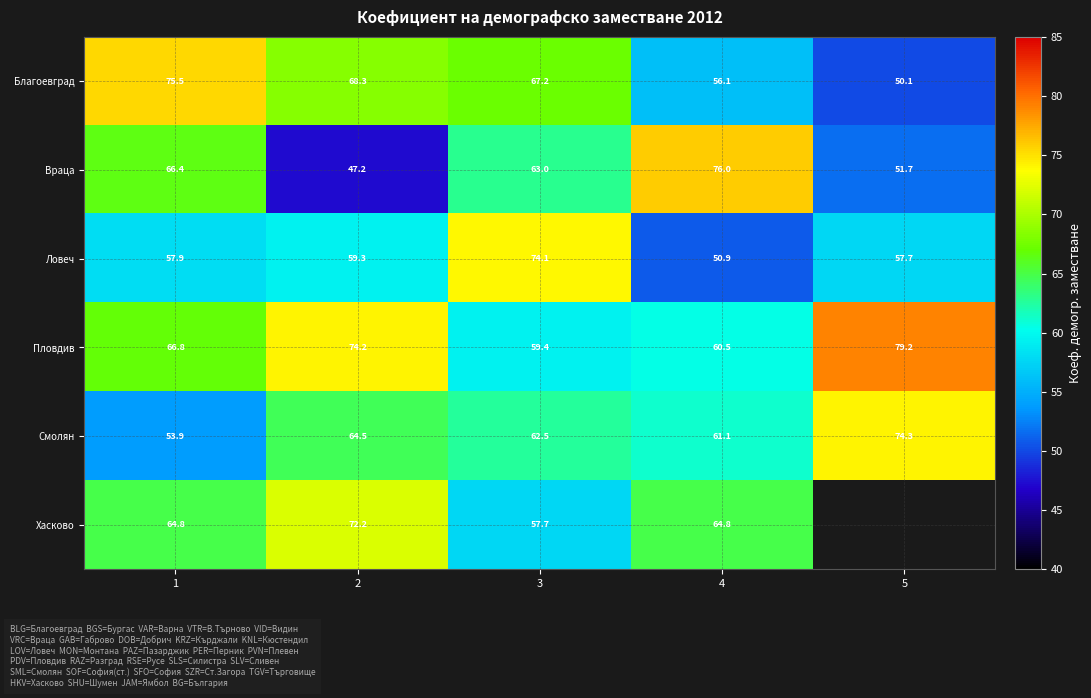

What is the maximum value shown in the chart?

79.2